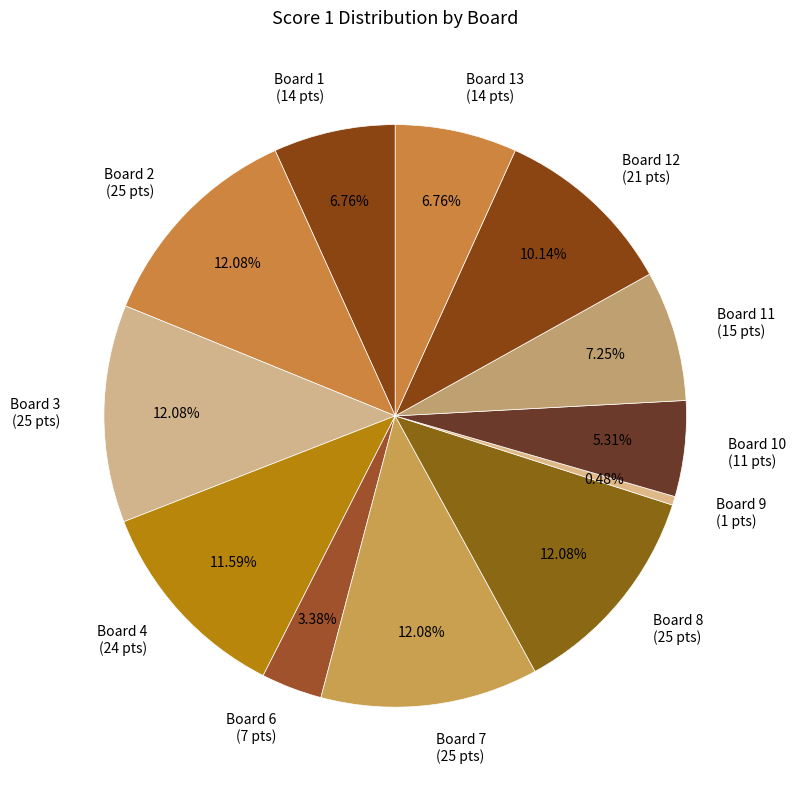

Do Board 4 (24 pts) and Board 13 (14 pts) together represent more than half of the pie?

No